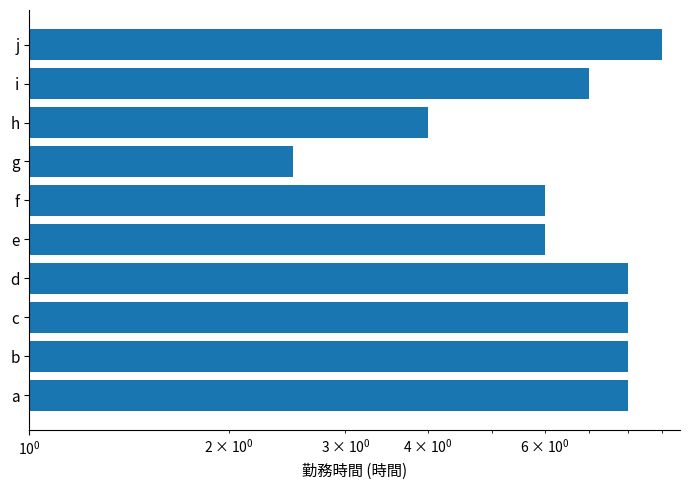

The chart shows a value of 6.7 at h. True or false?

False